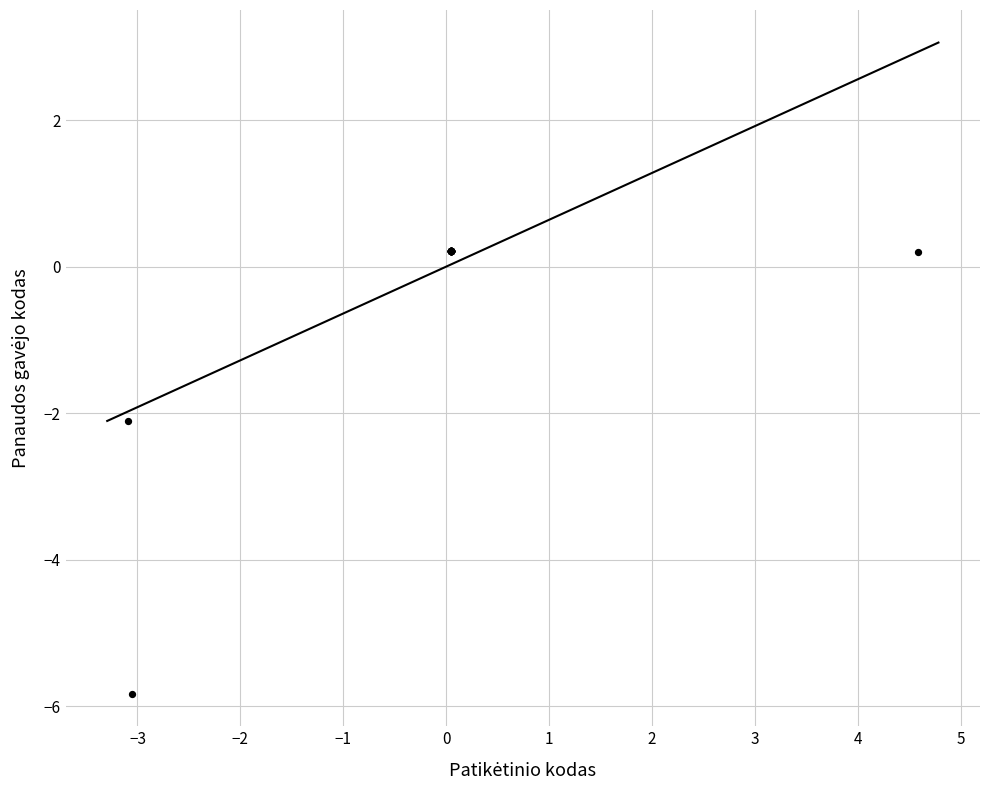

What Y value in the scatter plot is closest to -2?

-2.1